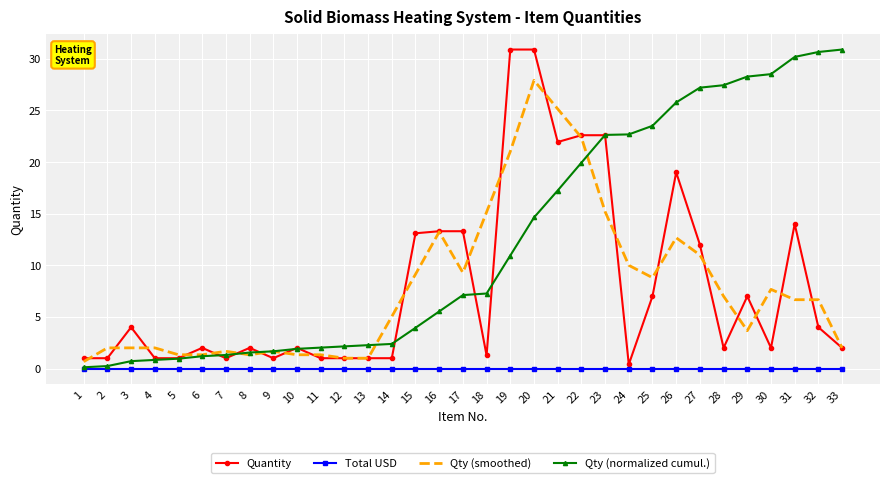

What is the maximum value shown in the chart?

30.9